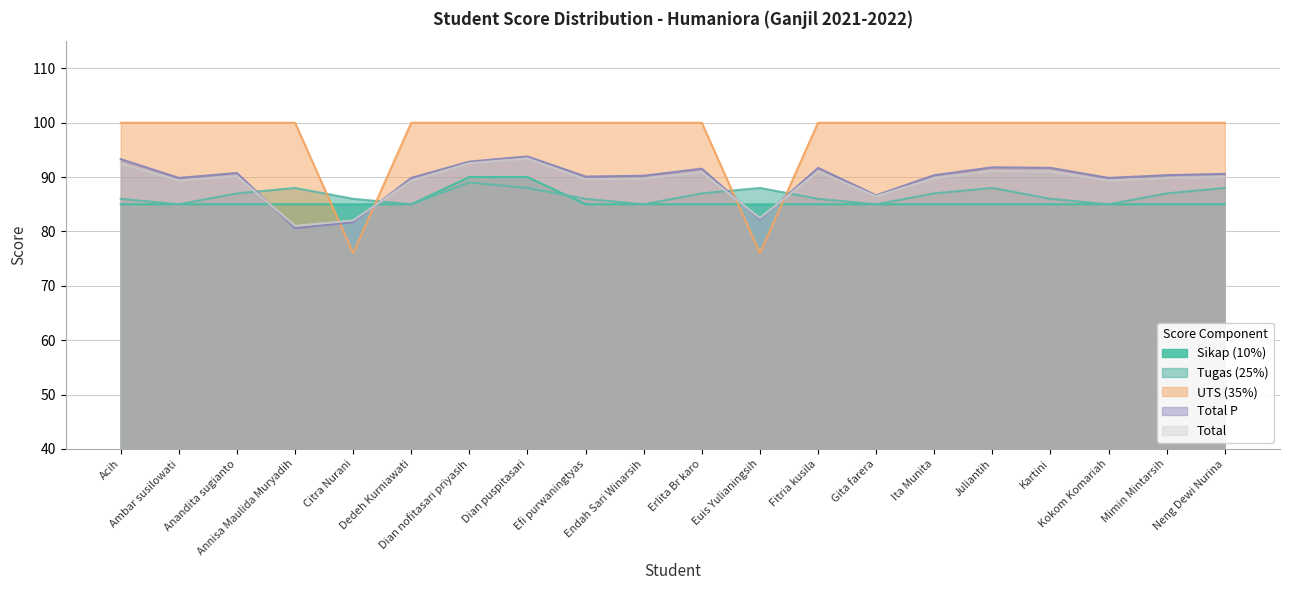

Which series has the largest range (max minus min)?

UTS (35%)